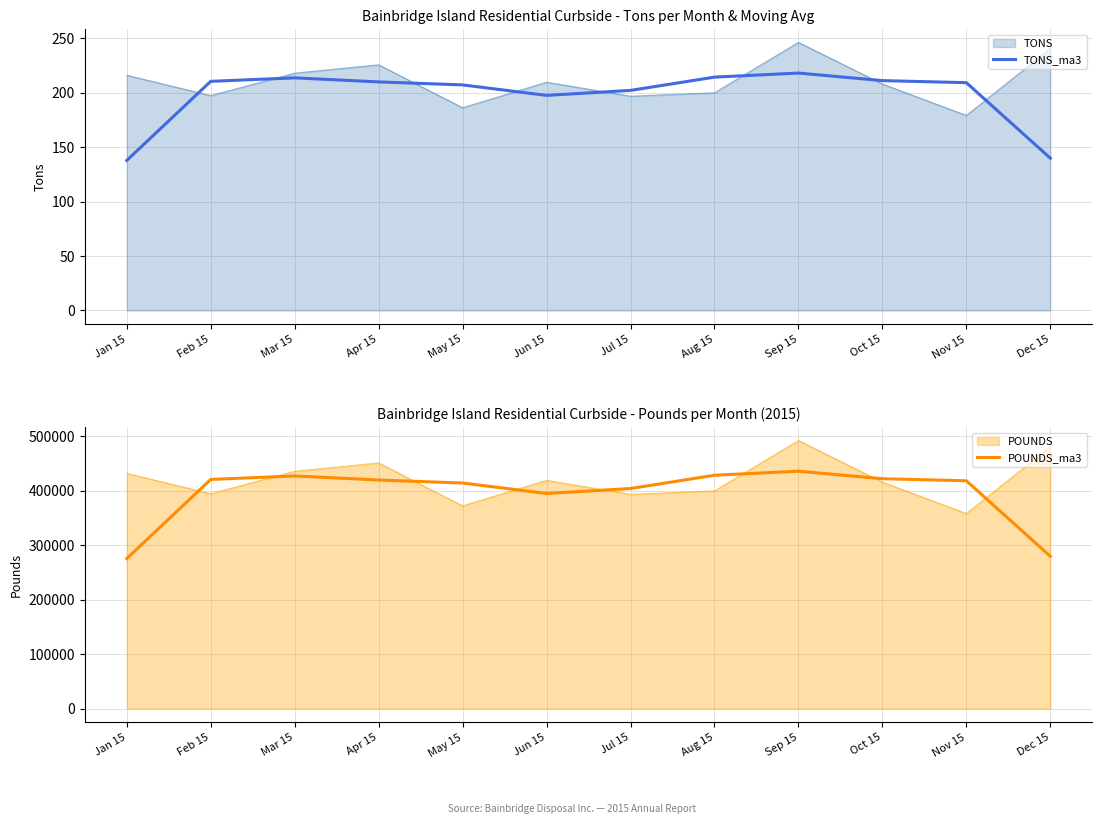

True or false: TONS_ma3 has more than 0 points higher than both neighbors.

True